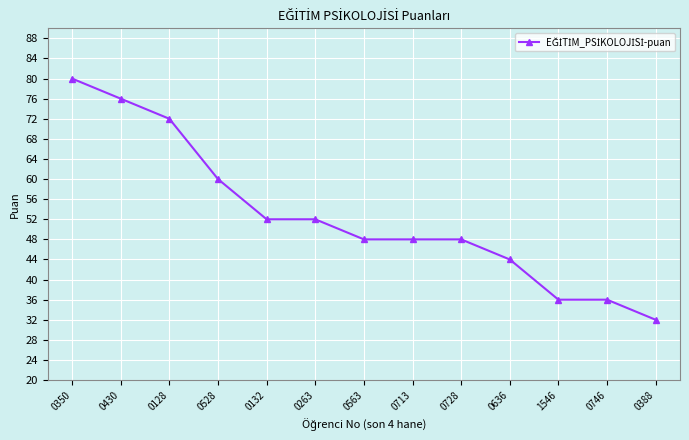

Reading right to left, transcribe all the data shown in this chart.

0388=32	0746=36	1546=36	0636=44	0728=48	0713=48	0563=48	0263=52	0132=52	0528=60	0128=72	0430=76	0350=80